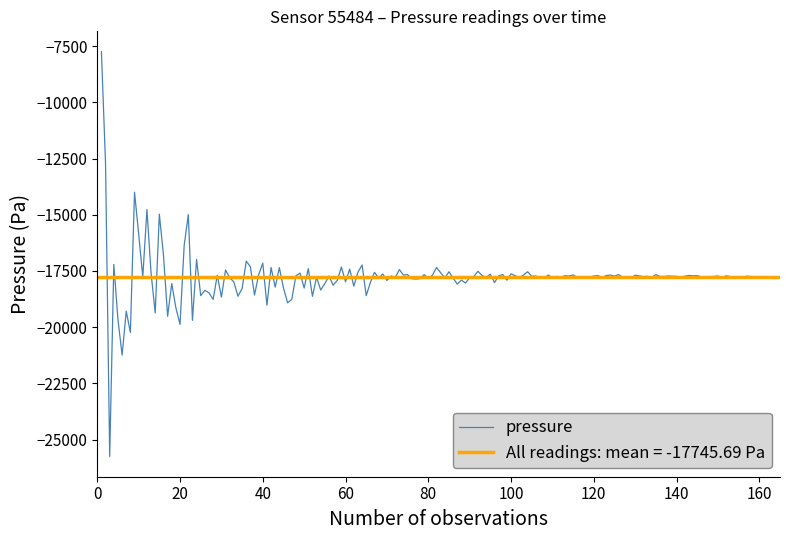

True or false: temperature and pressure intersect in this chart.

False